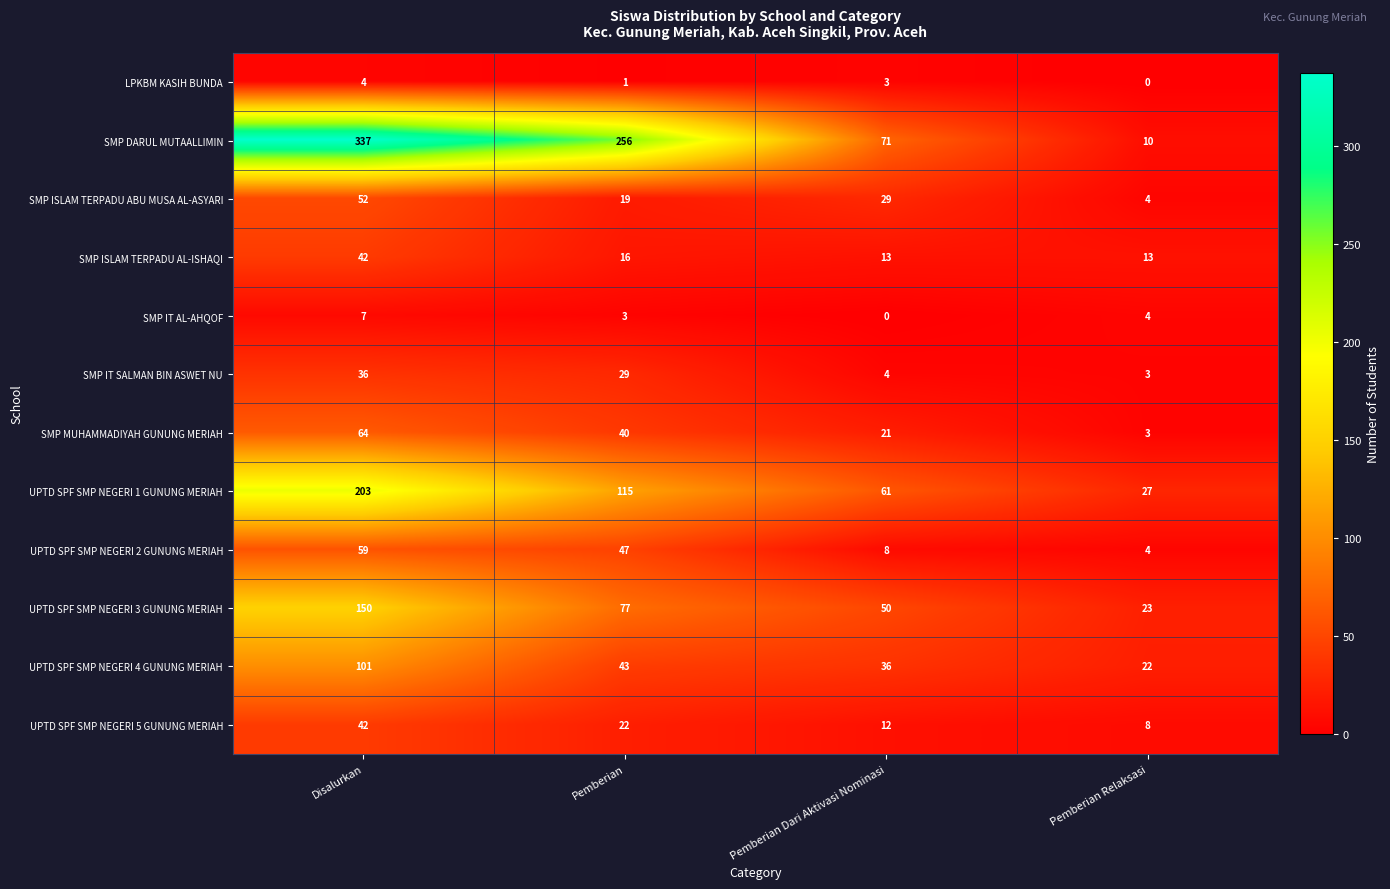

Where is SMP ISLAM TERPADU AL-ISHAQI nearest to the value 27?

Pemberian